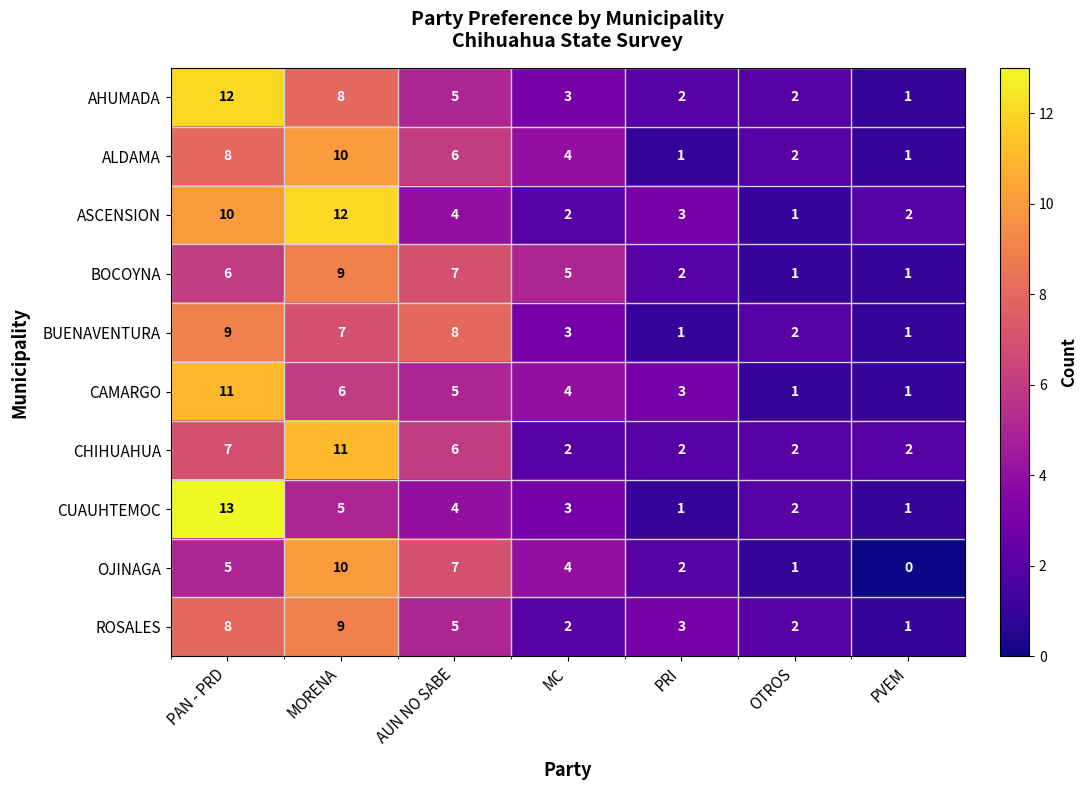

What is the sum of the AHUMADA values at MC and OTROS?

5